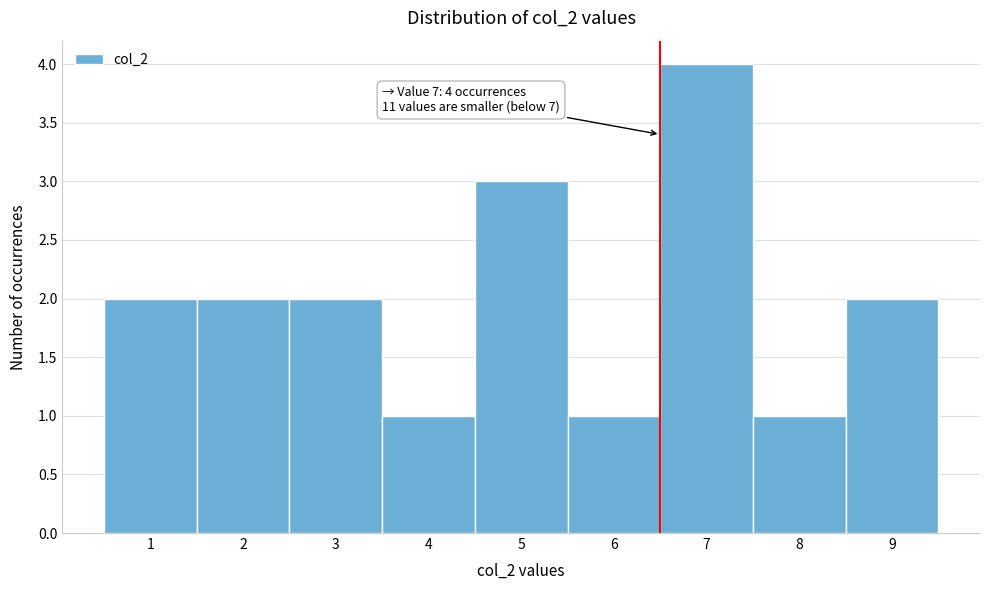

Reading left to right, list all the values displayed in this chart.

1=2	2=2	3=2	4=1	5=3	6=1	7=4	8=1	9=2